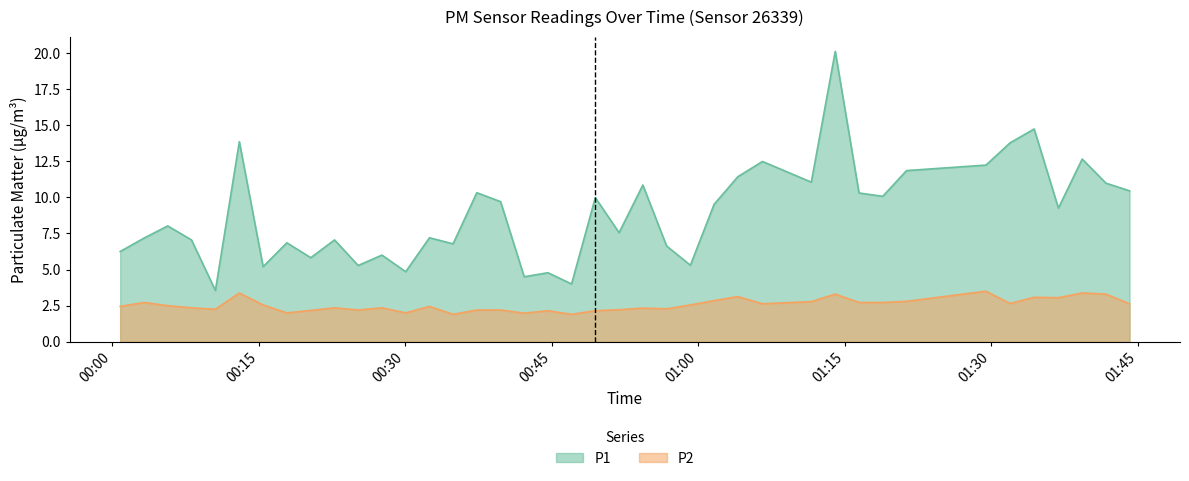

What is the label of the 25th point from the right?

2023-07-16T00:37:20